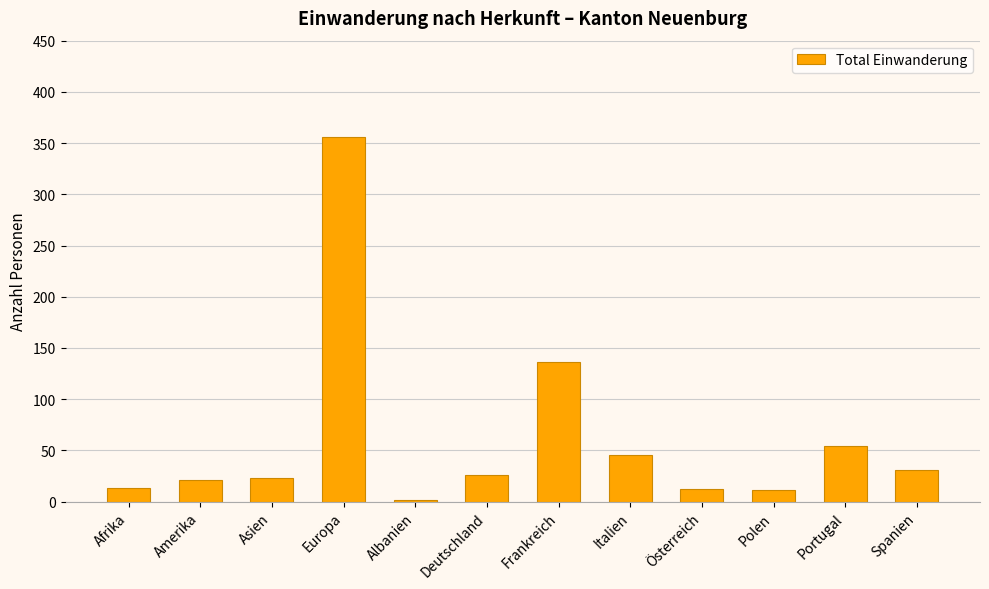

What is the change in value from Europa to Polen?

-345